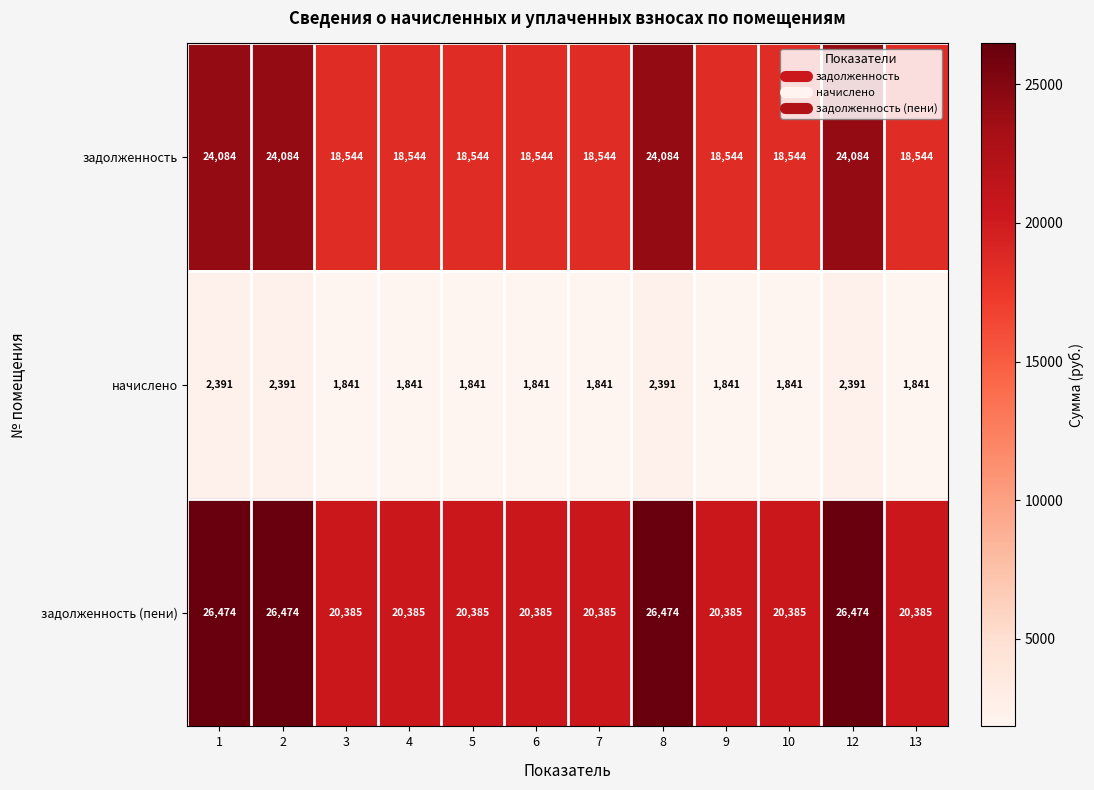

What is the highest value of the задолженность series?

24084